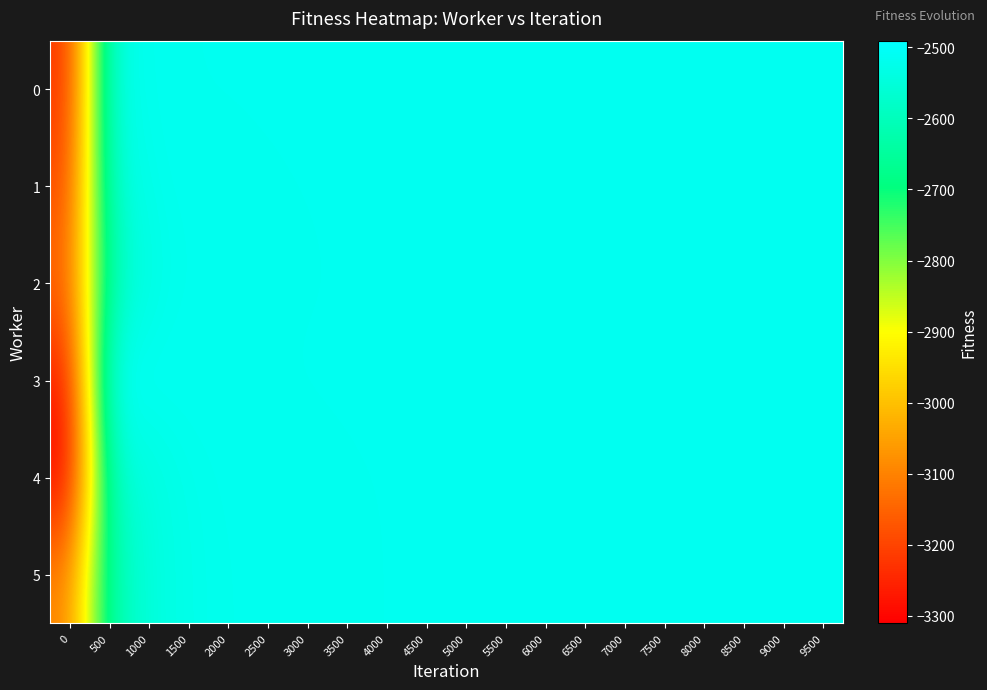

How many distinct data groups are displayed?

6